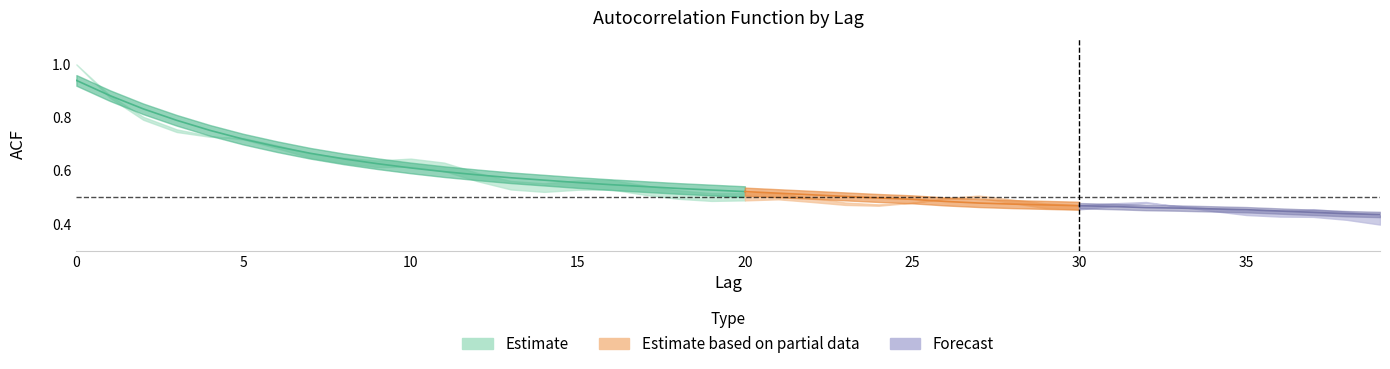

How many interior local peaks does the acf_shown series have?

5